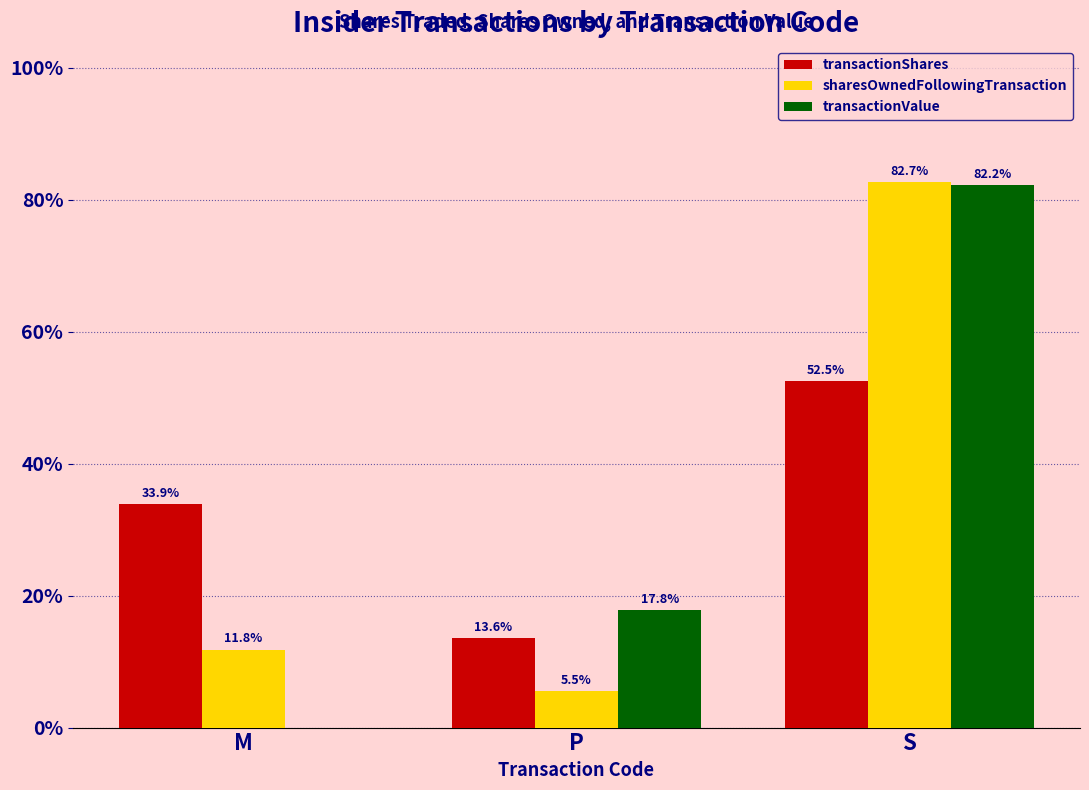

Which category has the highest value in the transactionShares series?

S